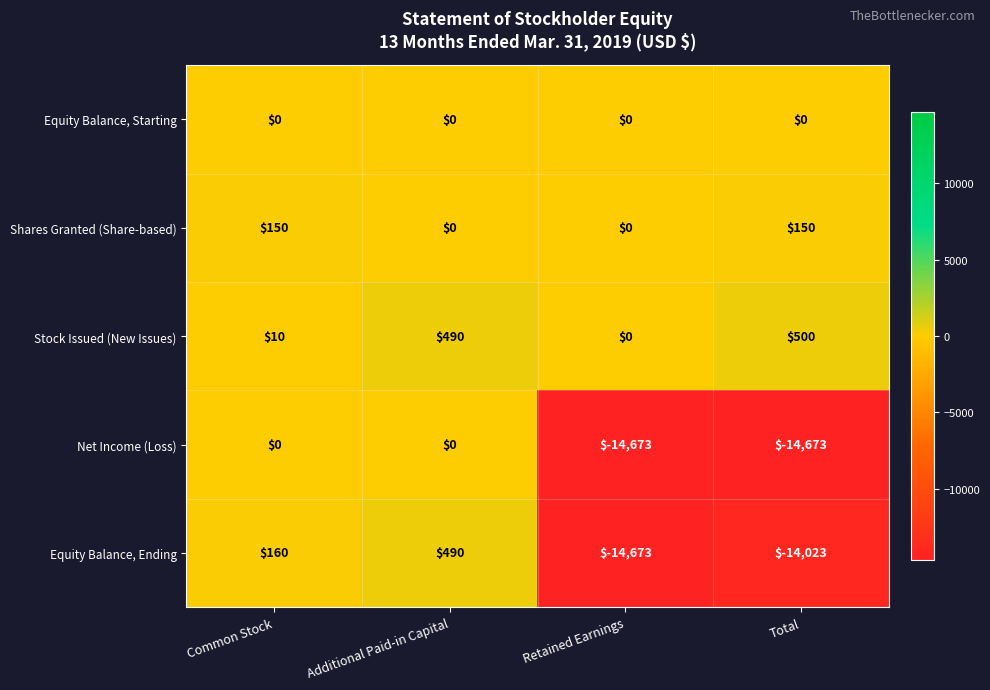

Which label corresponds to the largest value in the chart?

Total